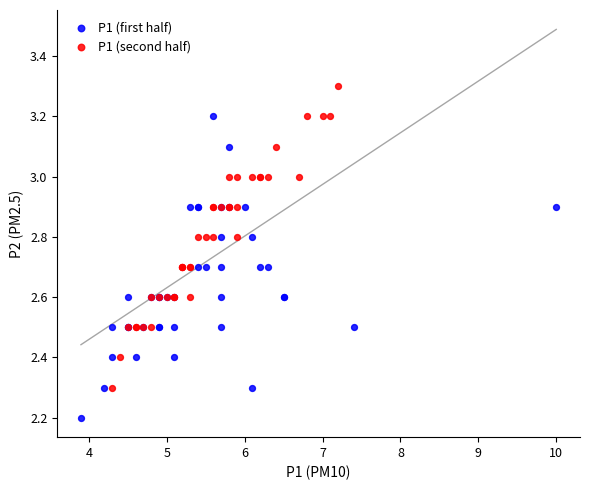

What are all the series names shown in the legend?

P1 (first half), P1 (second half)